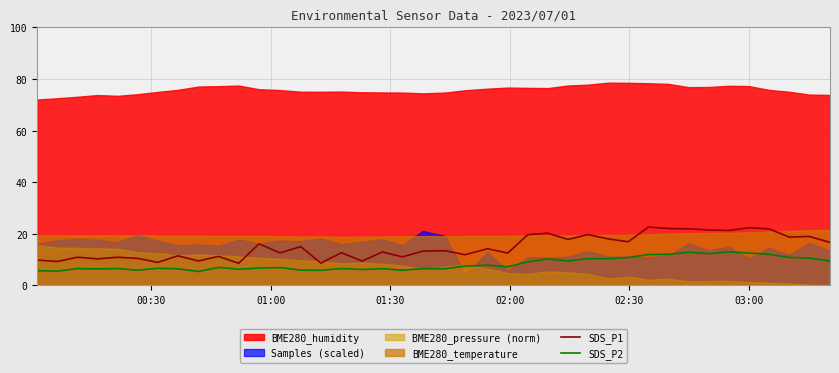

True or false: SDS_P2 and SDS_P1 intersect in this chart.

False